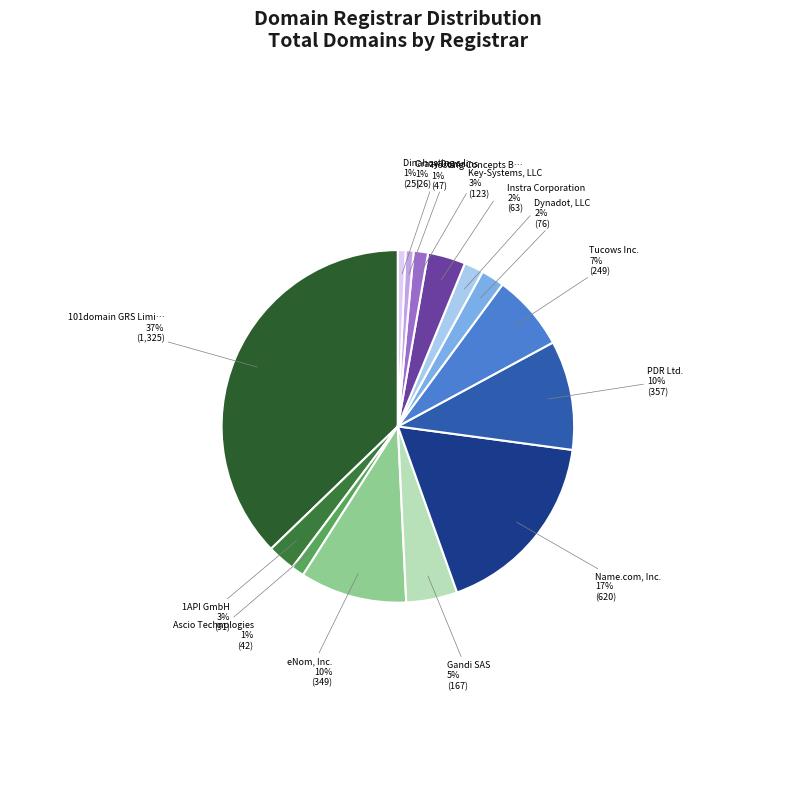

How many segments does this pie chart have?

14